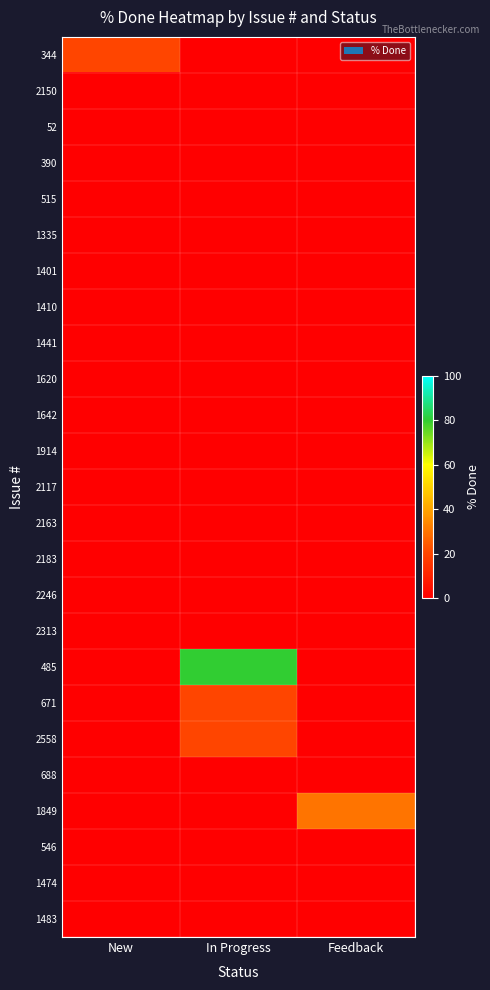

List the series in order of their peak value, lowest first.

2150, 52, 390, 515, 1335, 1401, 1410, 1441, 1620, 1642, 1914, 2117, 2163, 2183, 2246, 2313, 688, 546, 1474, 1483, 344, 671, 2558, 1849, 485